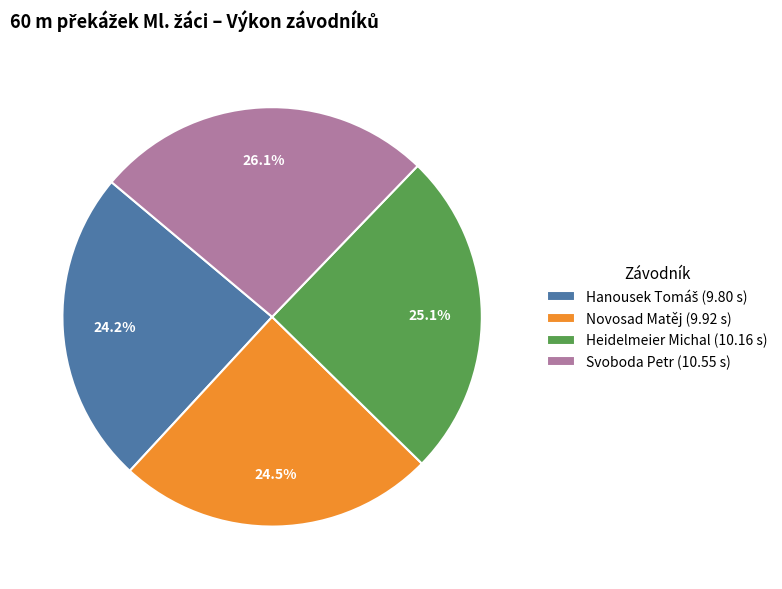

What portion of the pie excludes Novosad Matěj (9.92 s)?

75.5%